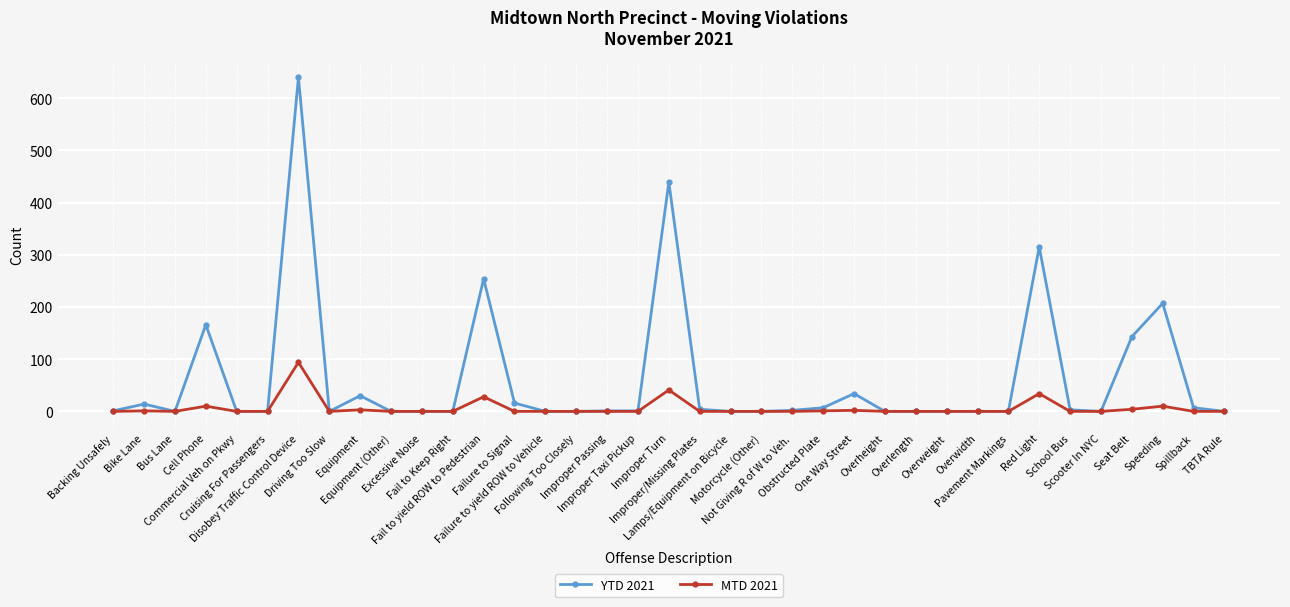

What is the maximum value shown in the chart?

640